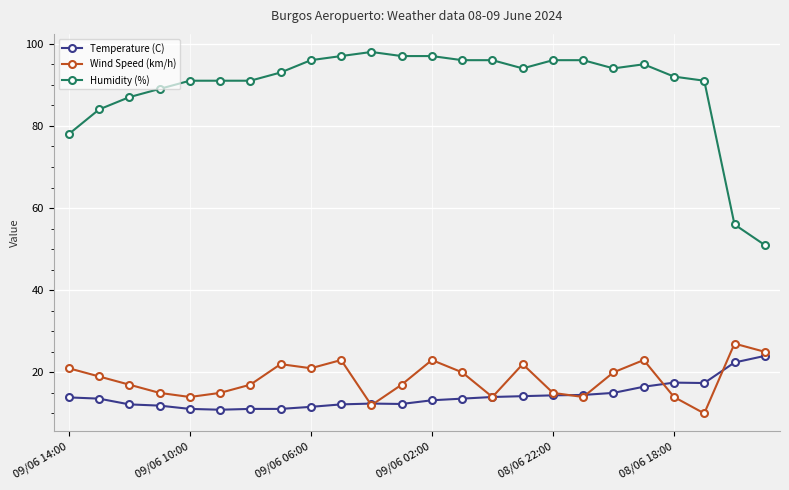

What is the value of the Humidity (%) point at the 22nd from the left?

91.0